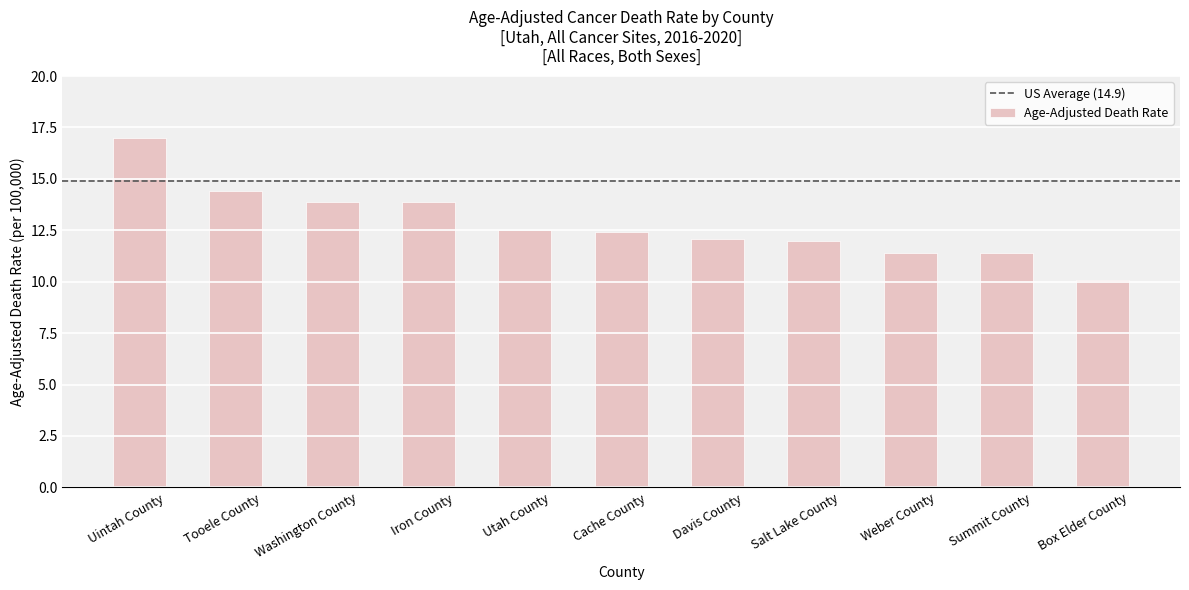

What value does the data have at Davis County?

12.1